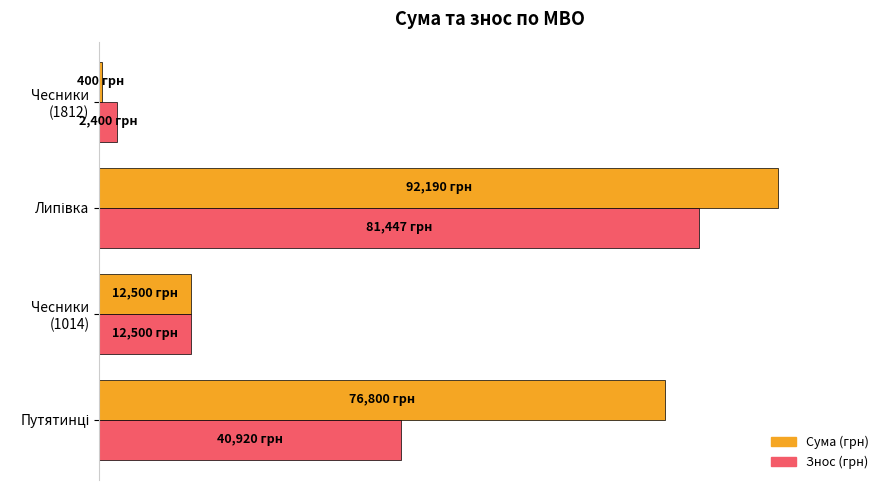

Count the number of categories in the chart.

4